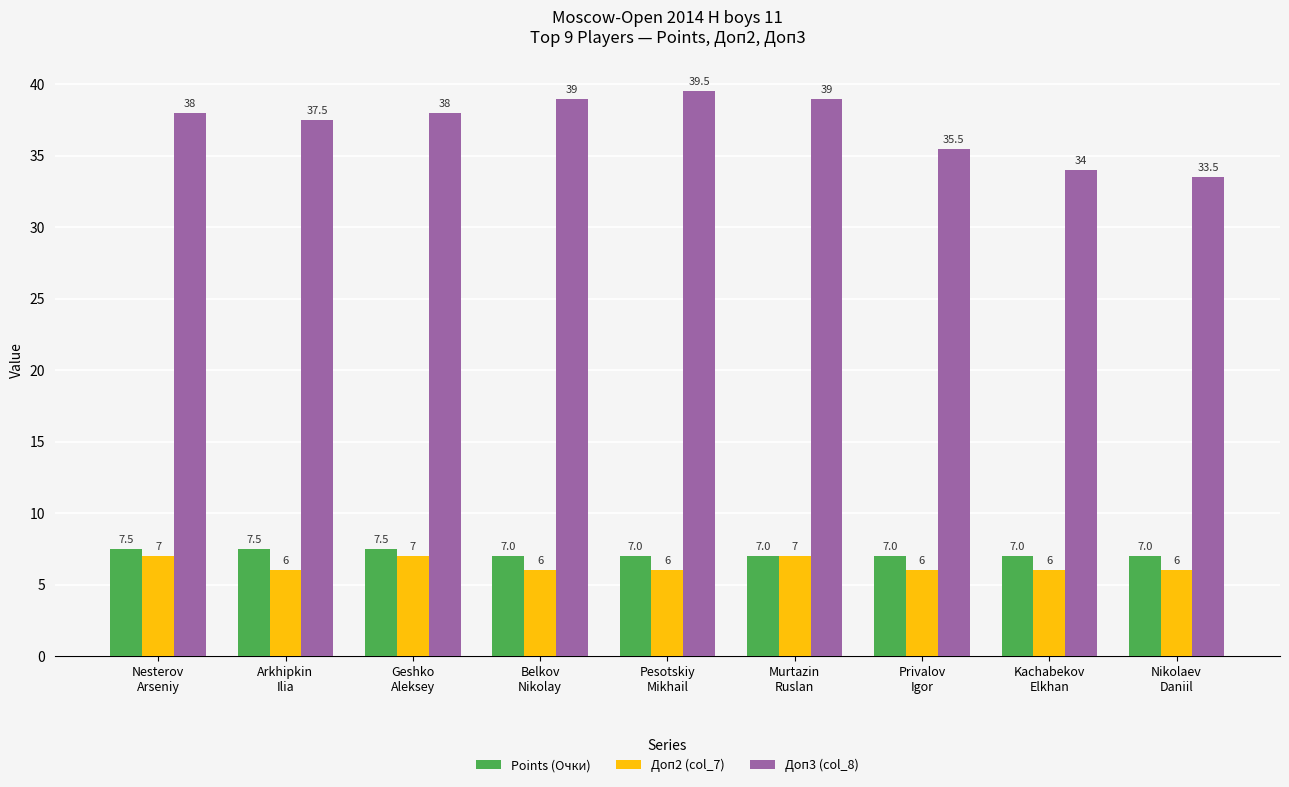

Which series changed the most between Kachabekov
Elkhan and Nikolaev
Daniil?

Доп3 (col_8)